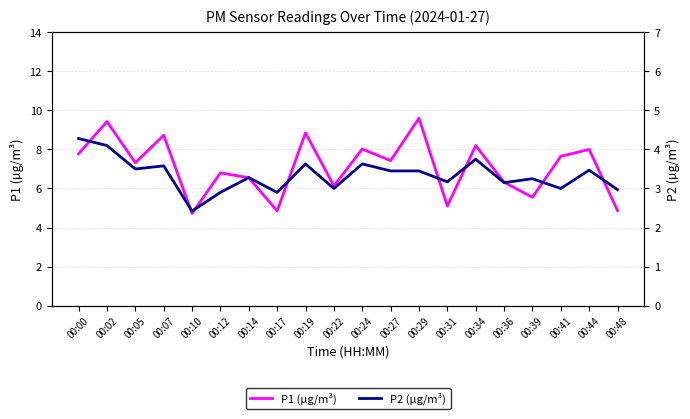

Reading right to left, extract all data points from this chart.

P1 (µg/m³): 4.9	8.0	7.7	5.5	6.3	8.2	5.1	9.6	7.4	8.0	6.1	8.8	4.8	6.5	6.8	4.7	8.7	7.3	9.4	7.8
P2 (µg/m³): 3.0	3.5	3.0	3.2	3.1	3.8	3.2	3.5	3.5	3.6	3.0	3.6	2.9	3.3	2.9	2.4	3.6	3.5	4.1	4.3